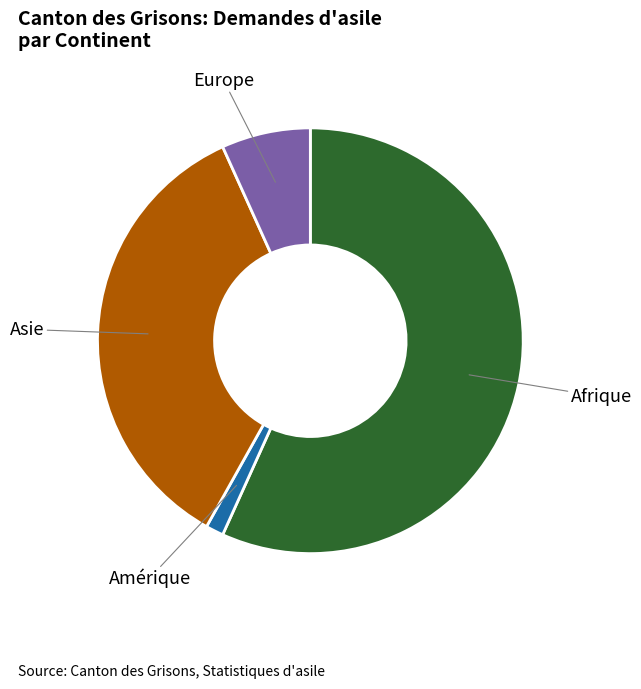

Count the number of slices in the pie.

4